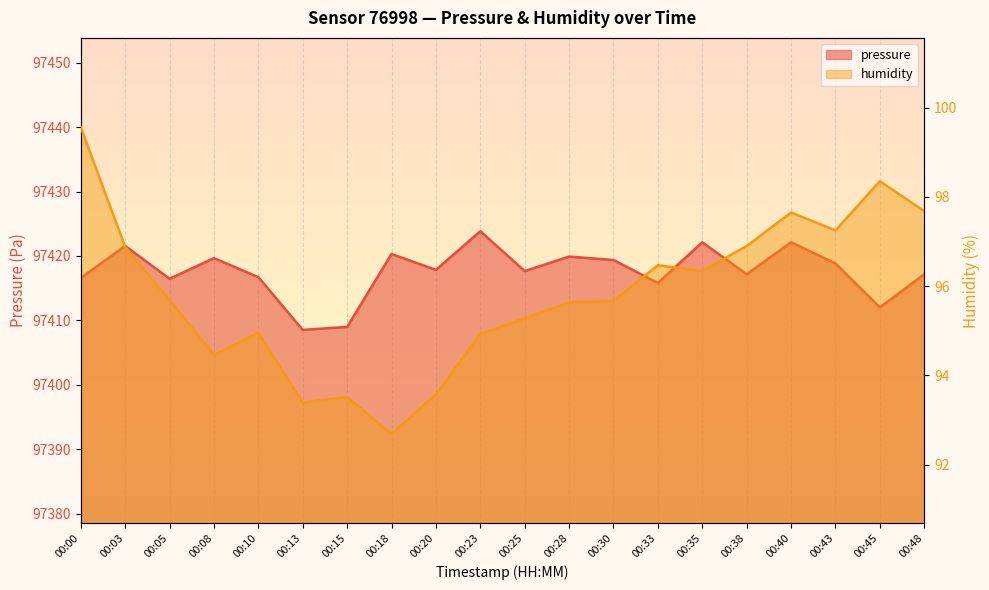

At which category does pressure reach its first local valley?

00:05